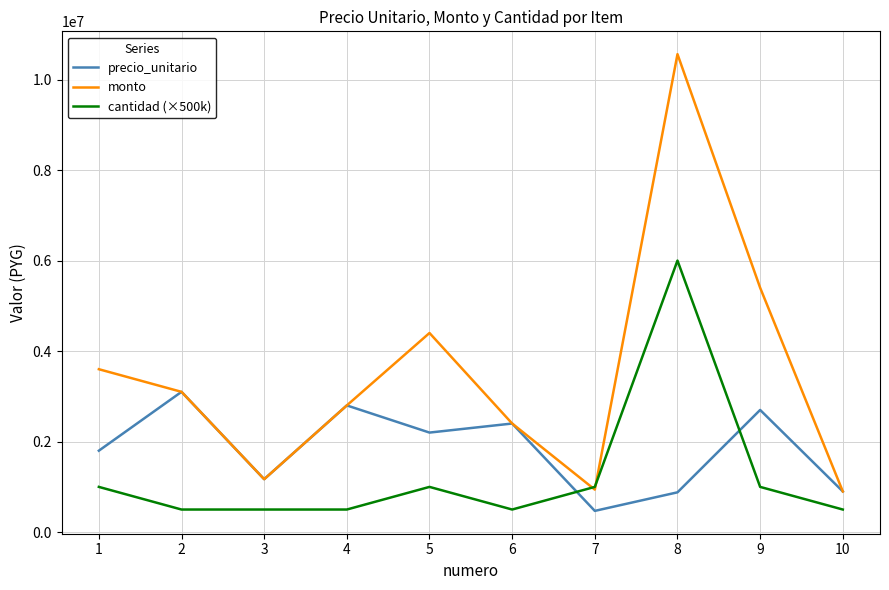

What is the difference between the highest and lowest values at 9?

4400000